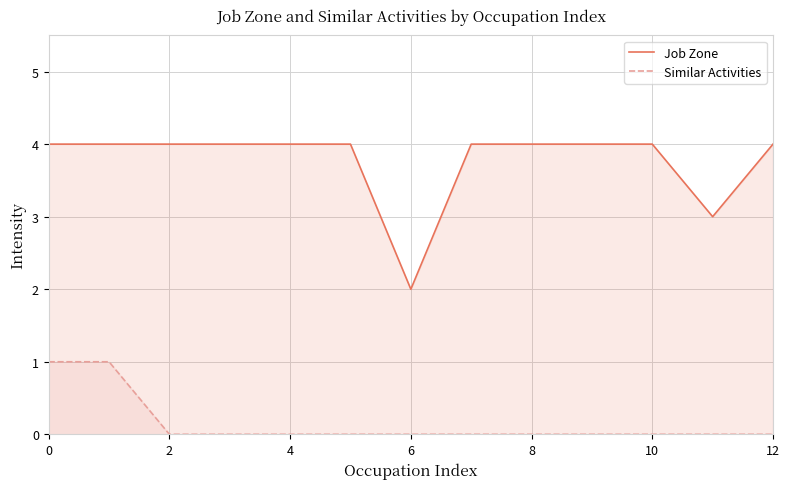

At 12, list the series in order from largest to smallest.

Job Zone, Similar Activities